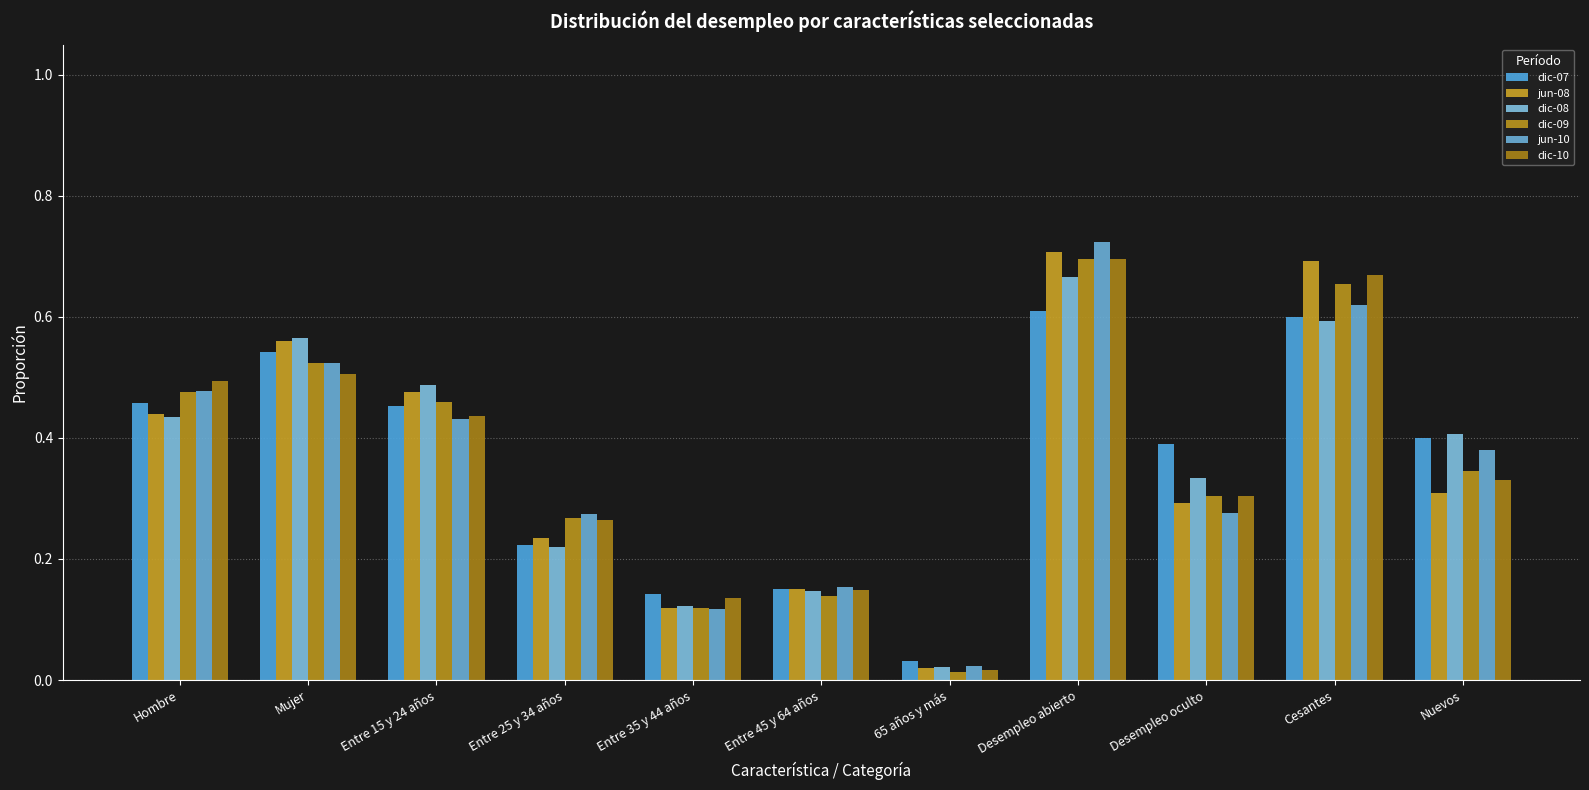

At how many categories does at least one series exceed 0?

11